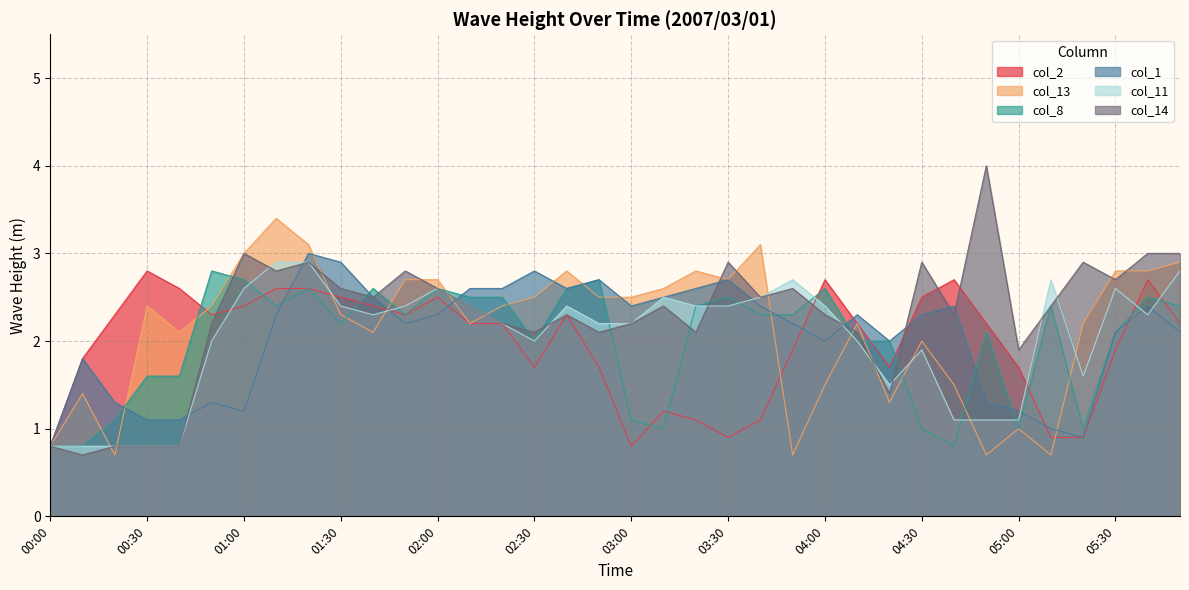

How many times do col_2 and col_11 cross each other?

7